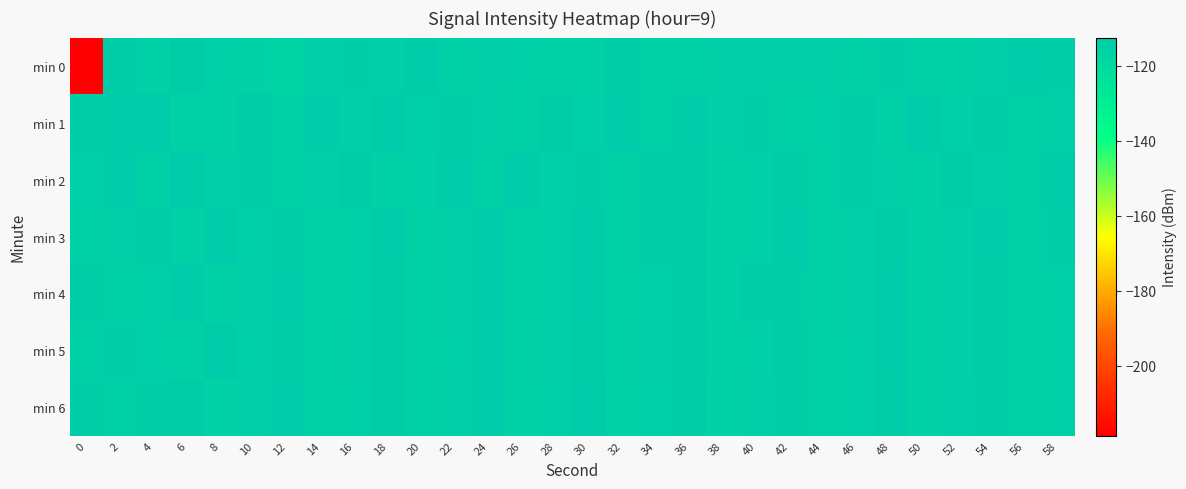

What is the greatest value displayed?

-112.4